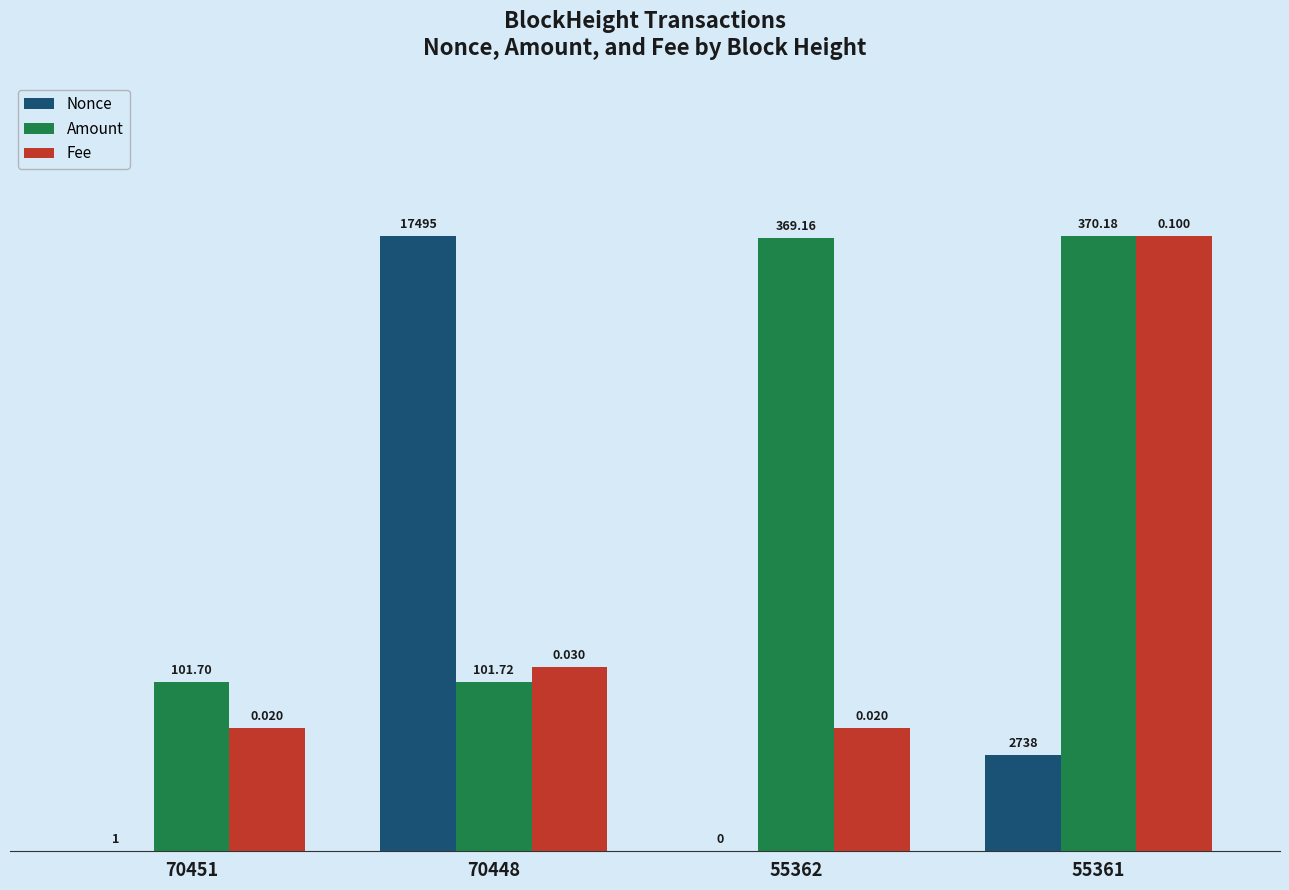

Which series has the largest total across all categories?

Amount